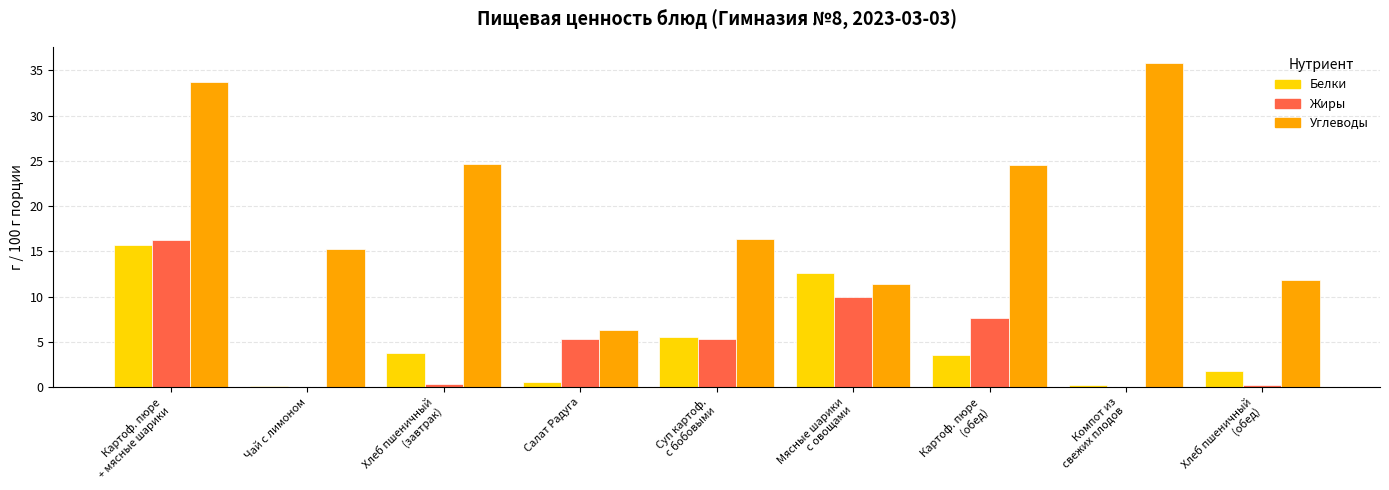

Is it true that Жиры equals 0.0 at Чай с лимоном?

True